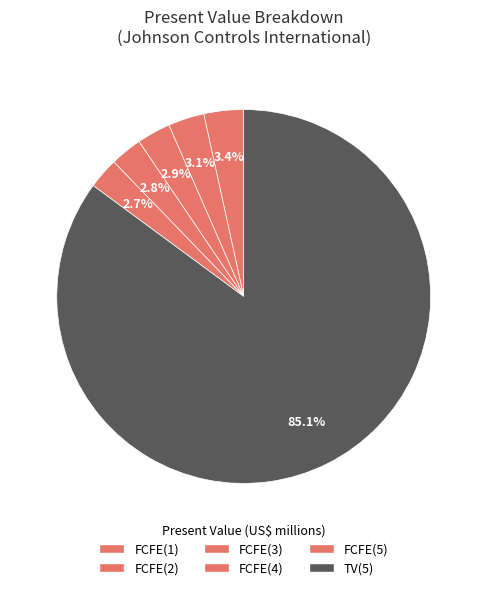

What percentage is the FCFE(5) slice, to the nearest percent?

3%